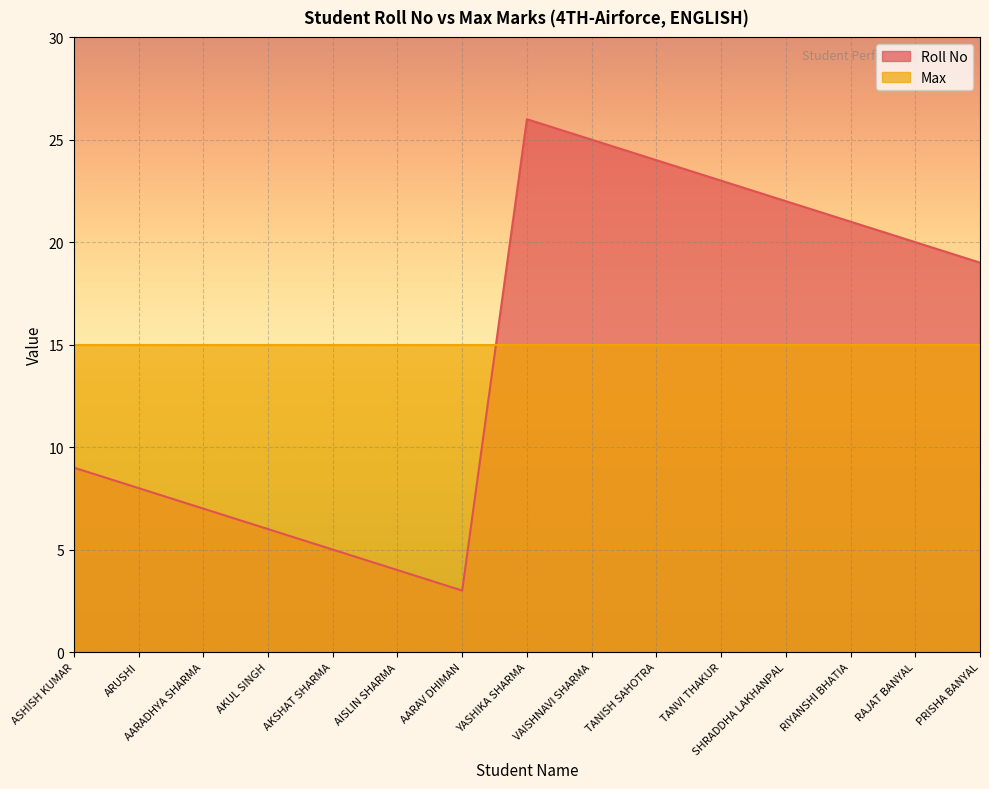

Is it true that the value at TANVI THAKUR is 23?

True